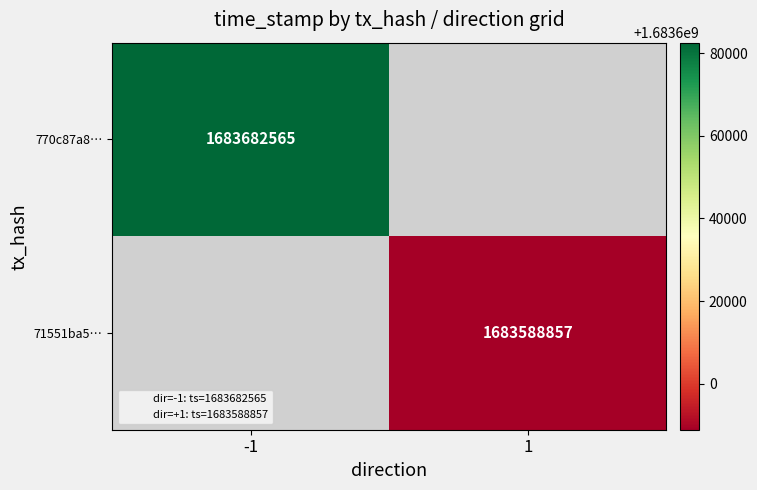

What is the maximum value shown in the chart?

1683682565.0